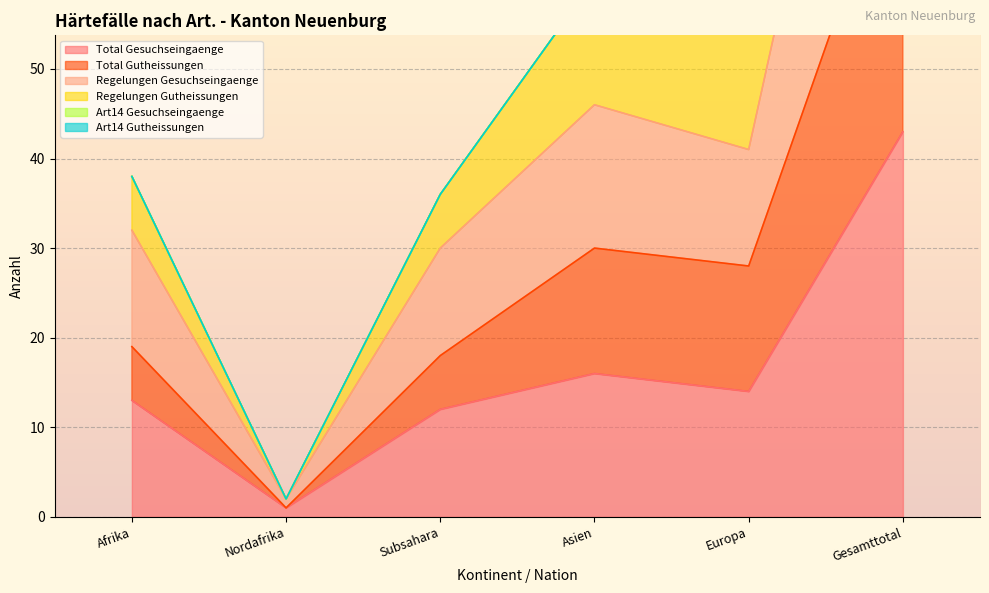

Which series has the widest spread of values?

Regelungen Gutheissungen